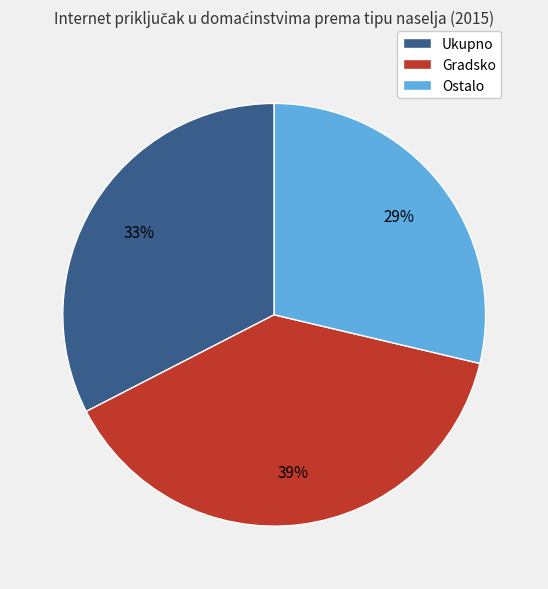

To the nearest percent, what is the average slice percentage?

33%